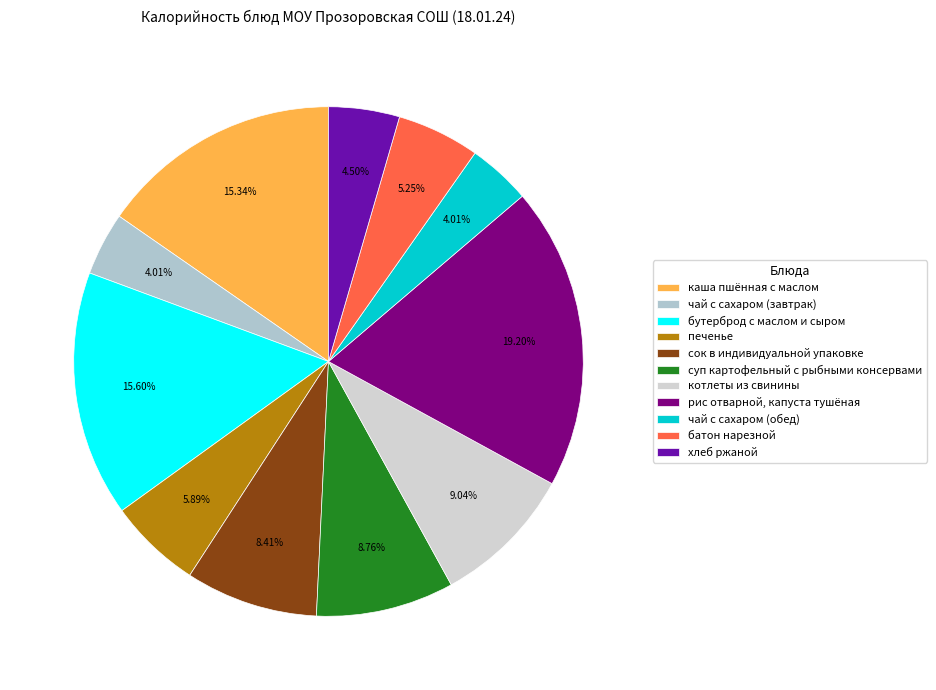

Combined, what portion of the pie is батон нарезной and печенье?

11.1%